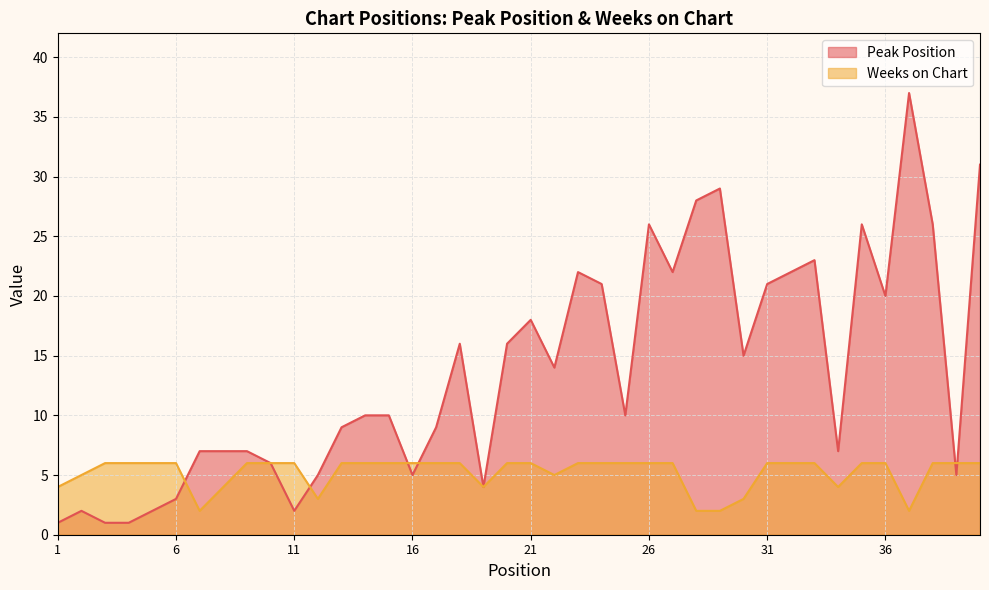

What is the difference between the maximum and minimum values in the Peak Position series?

36